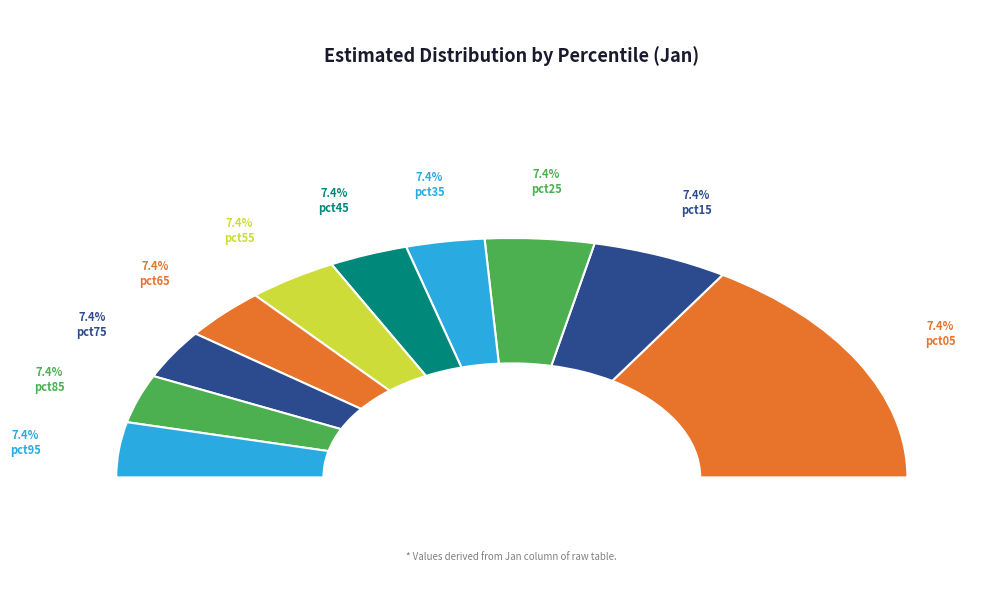

To the nearest percent, what percentage of the pie is pct45?

6%